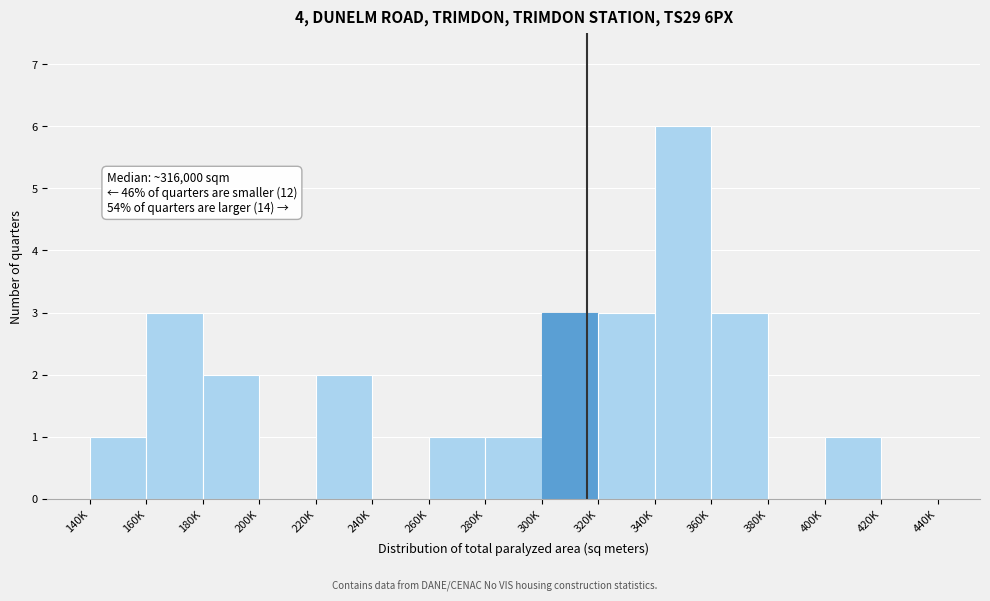

Reading left to right, list all the values displayed in this chart.

140K=1	160K=3	180K=2	200K=0	220K=2	240K=0	260K=1	280K=1	300K=3	320K=3	340K=6	360K=3	380K=0	400K=1	420K=0